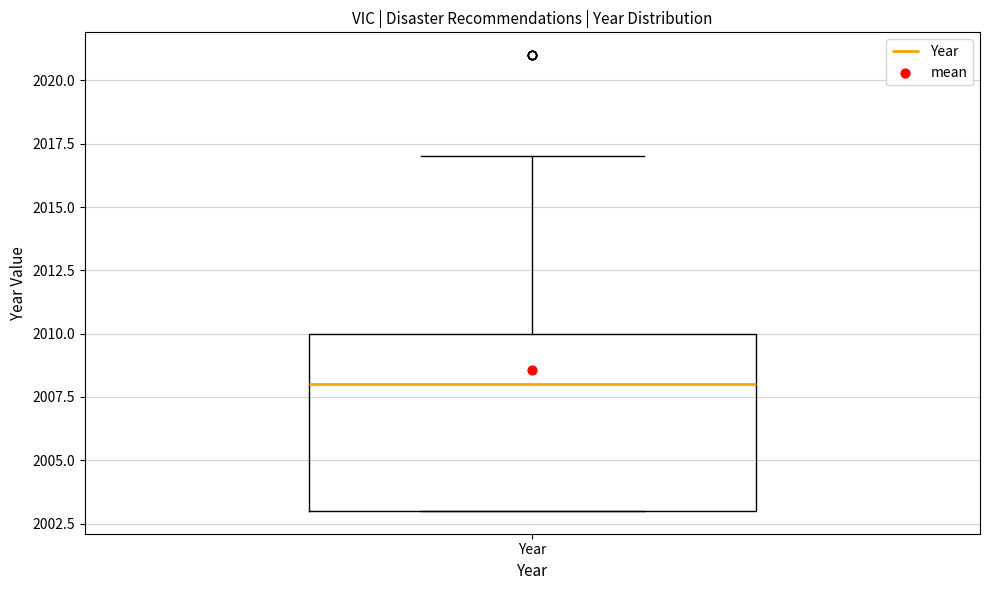

Where does the median line of the box for Year sit on the y-axis? The values are not printed on the chart, so give them approximately, as read against the axis.

2008